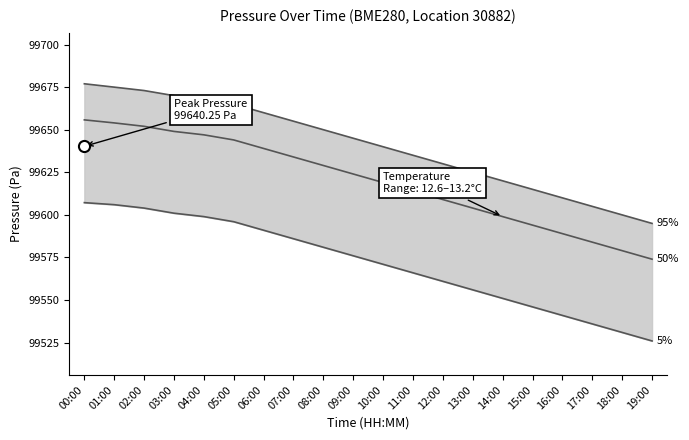

What is the label of the 8th point from the left?

07:00